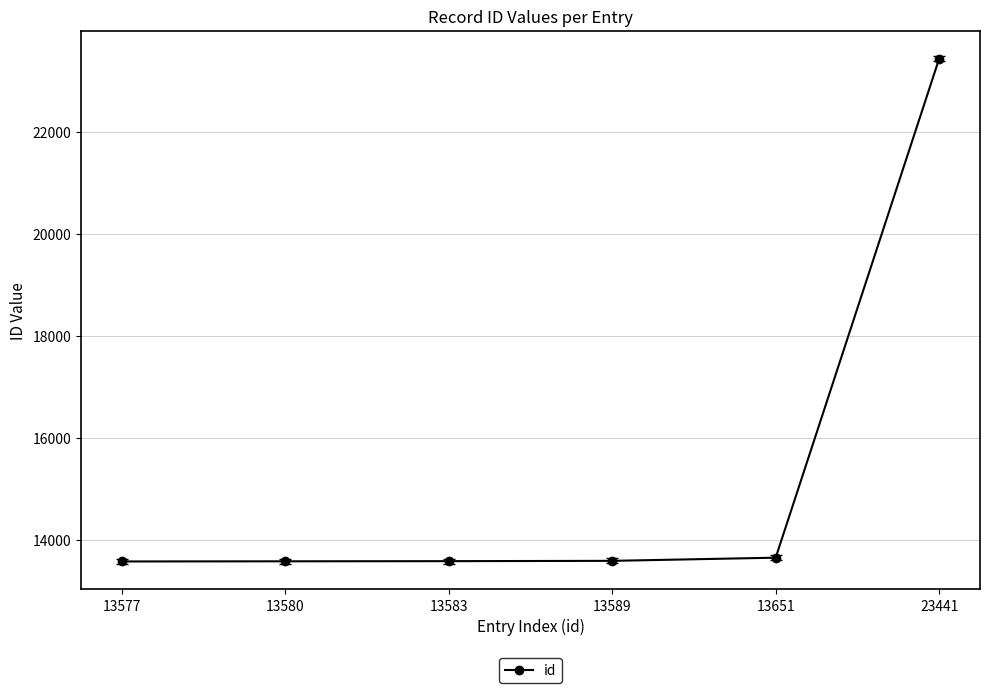

What is the difference between the maximum and second lowest values?

9861